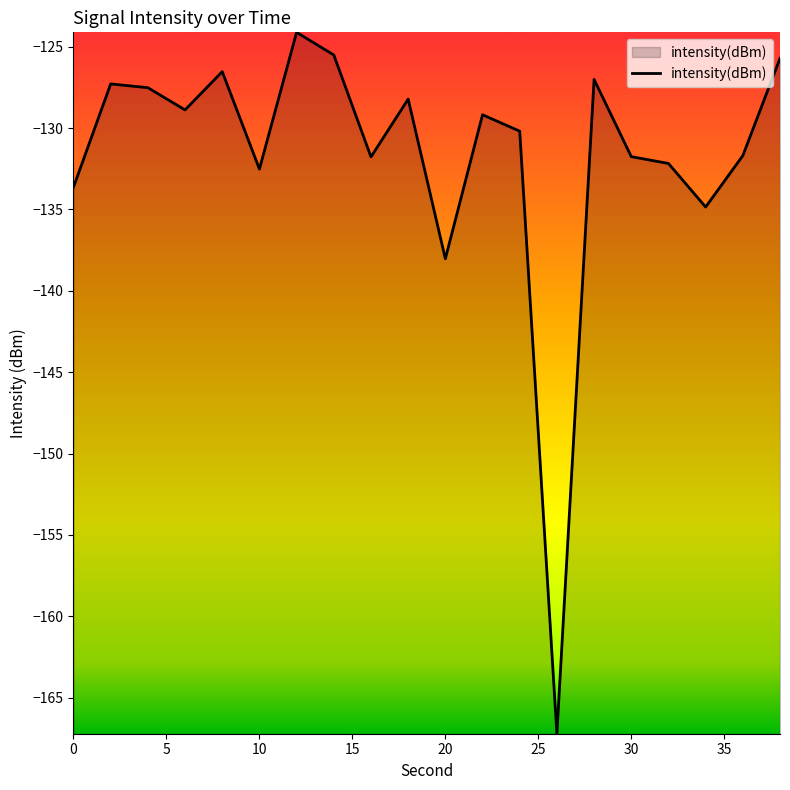

How many interior local peaks (higher than both neighbors) does the data have?

6